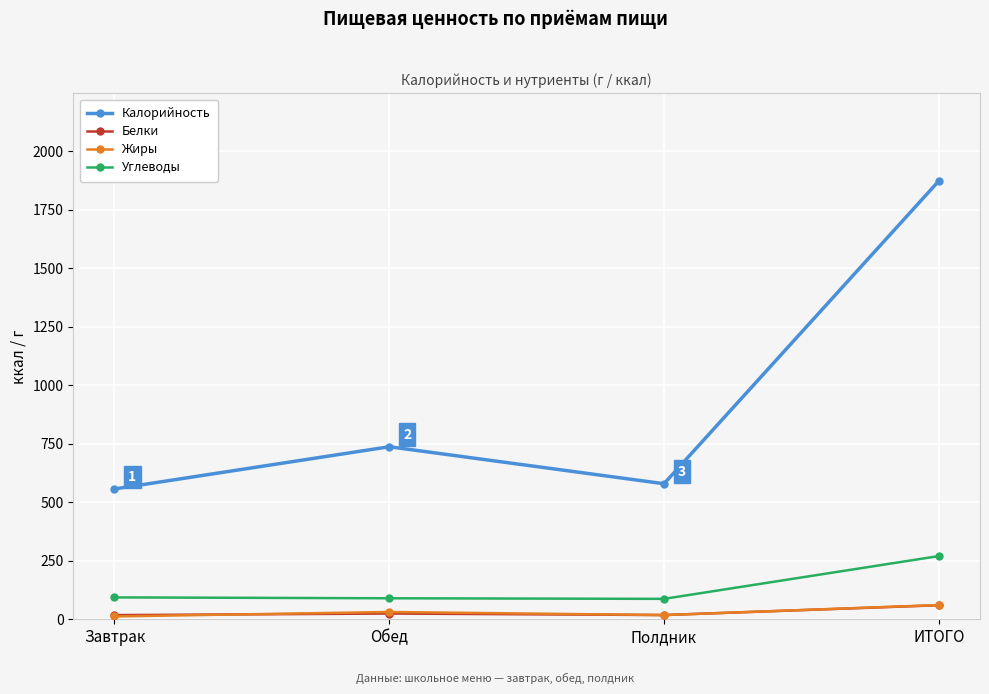

What is the average value of the Белки series?

29.9